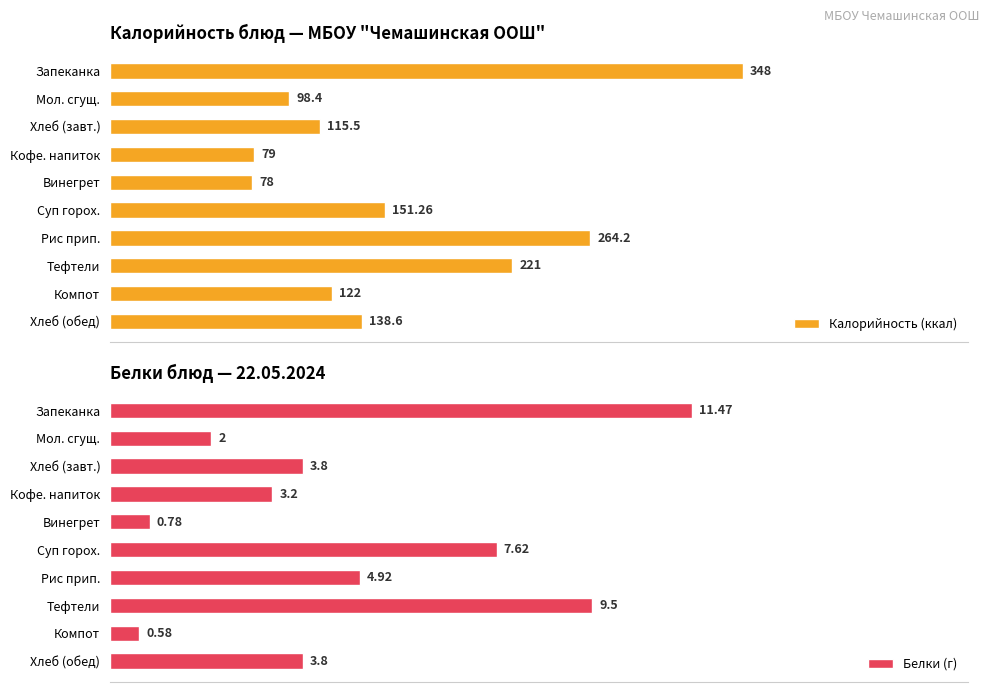

Where is Калорийность (ккал) nearest to the value 213?

Тефтели